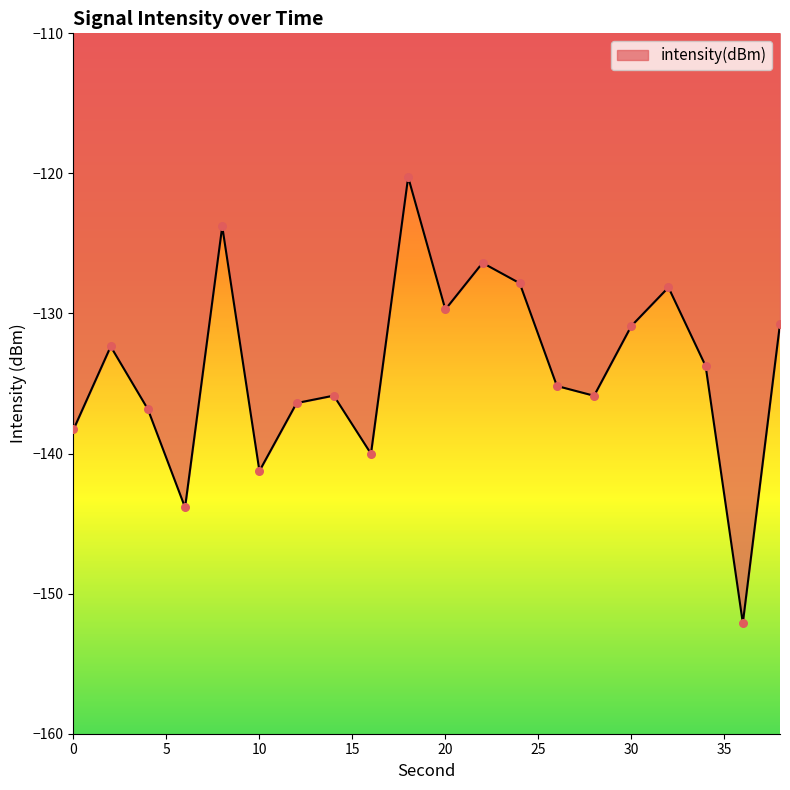

What is the minimum value shown in the chart?

-152.1